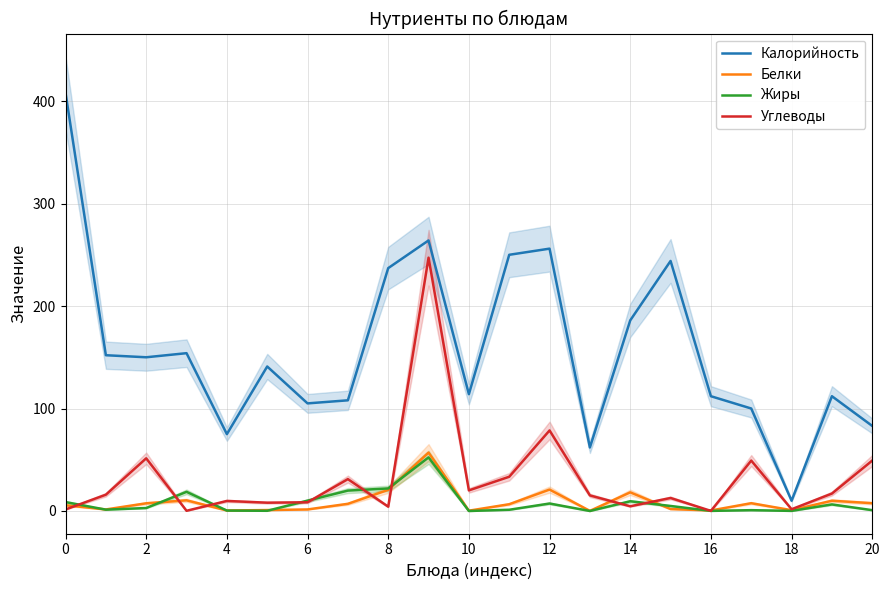

What is the highest value of the Калорийность series?

408.0